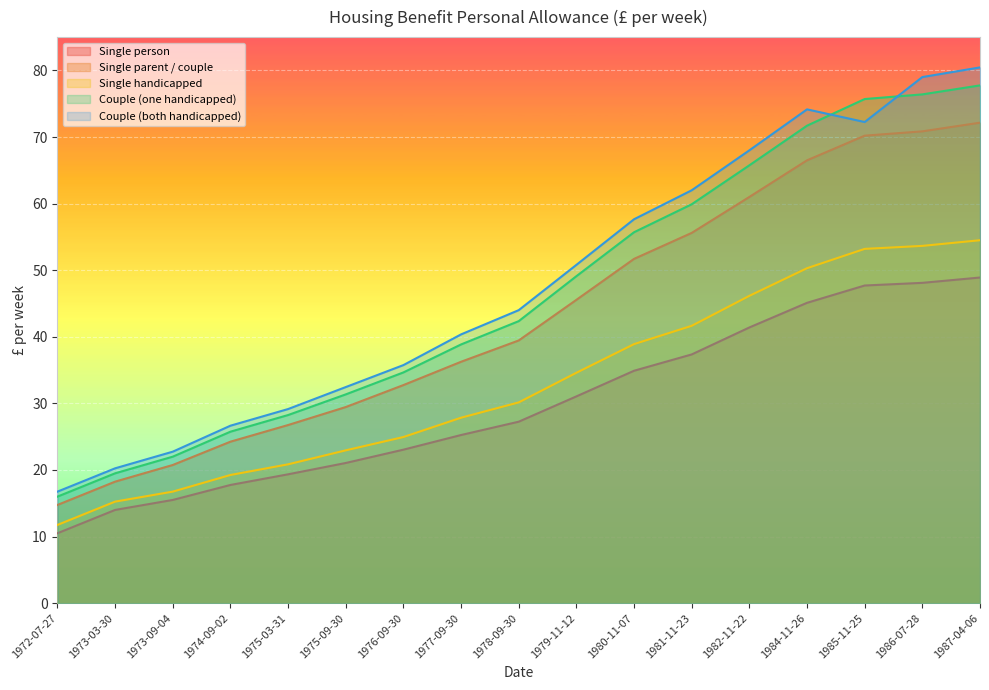

Which series changed the most between 1975-09-30 and 1979-11-12?

Couple (both handicapped)